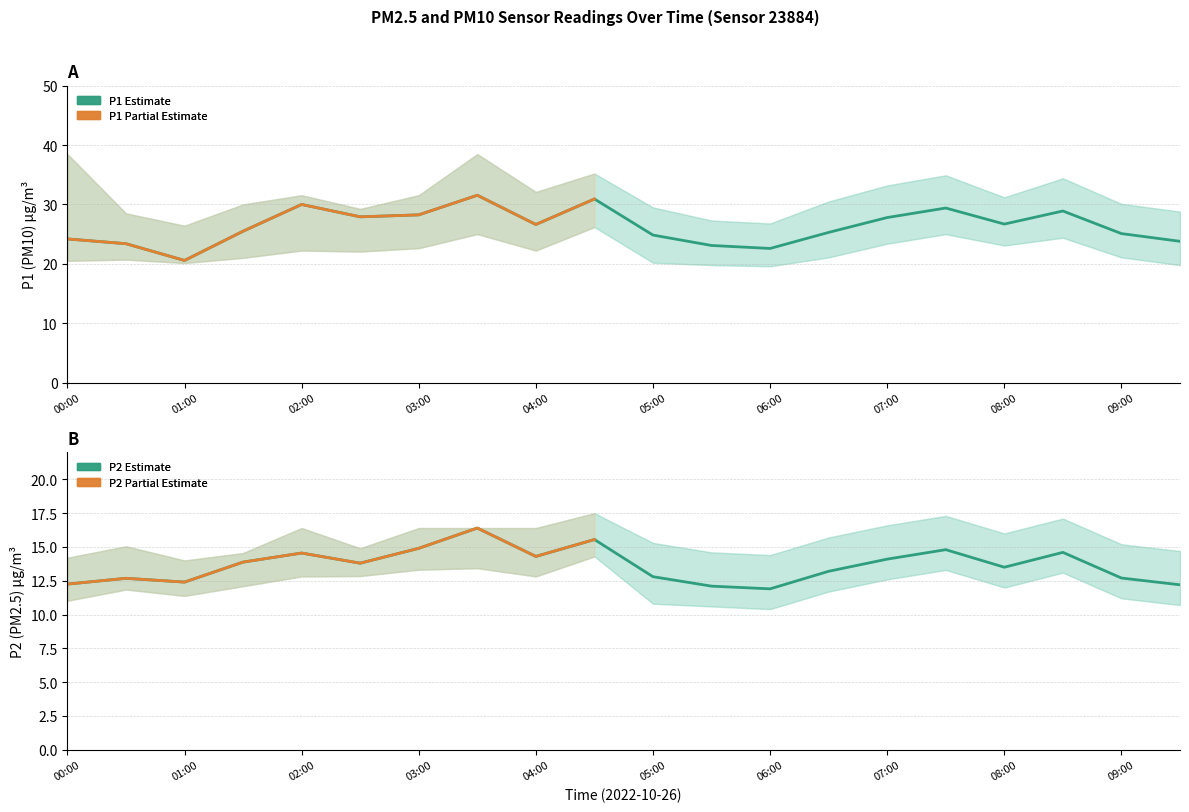

How many data points in P1 are less than 26?

10